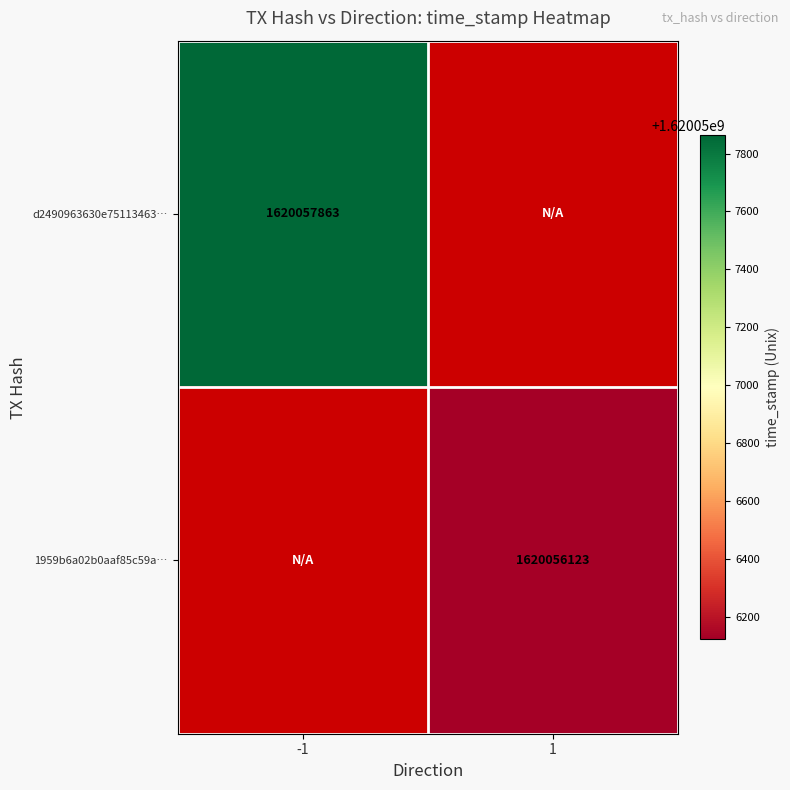

The d2490963630e75113463… series shows 586663694 at -1. True or false?

False